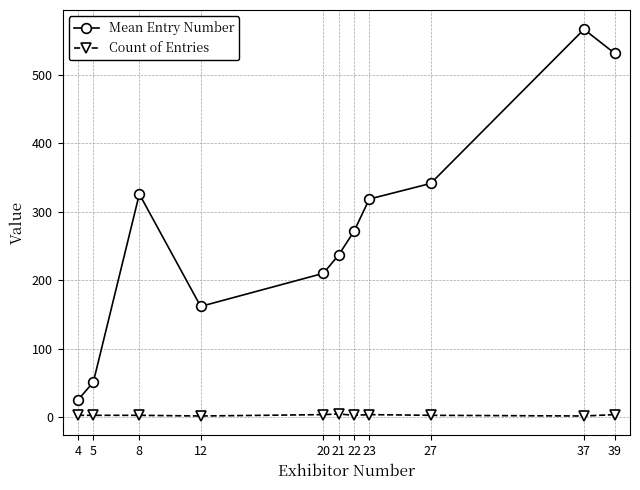

How many values in the Mean Entry Number series are below 271?

5